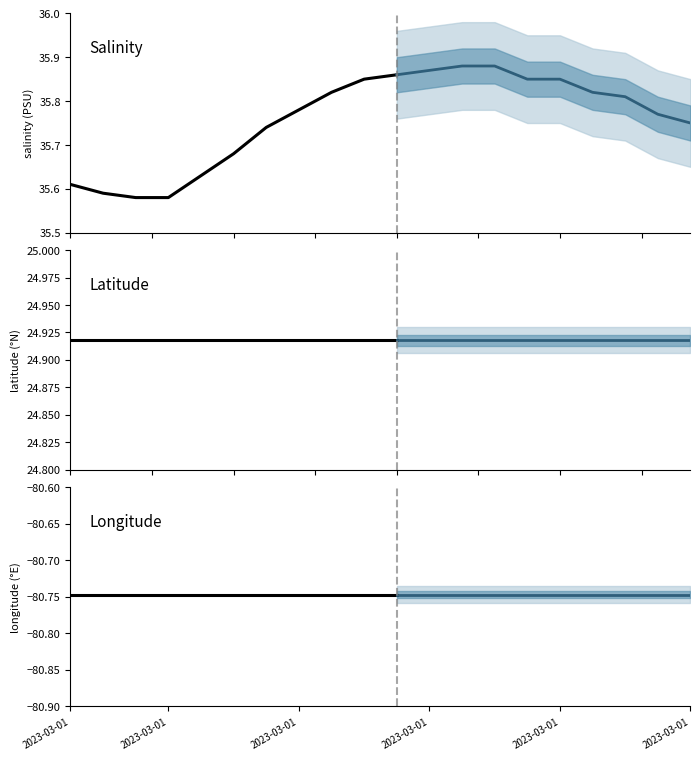

Rank the series at 2023-03-01 from highest to lowest value.

Salinity, Latitude, Longitude